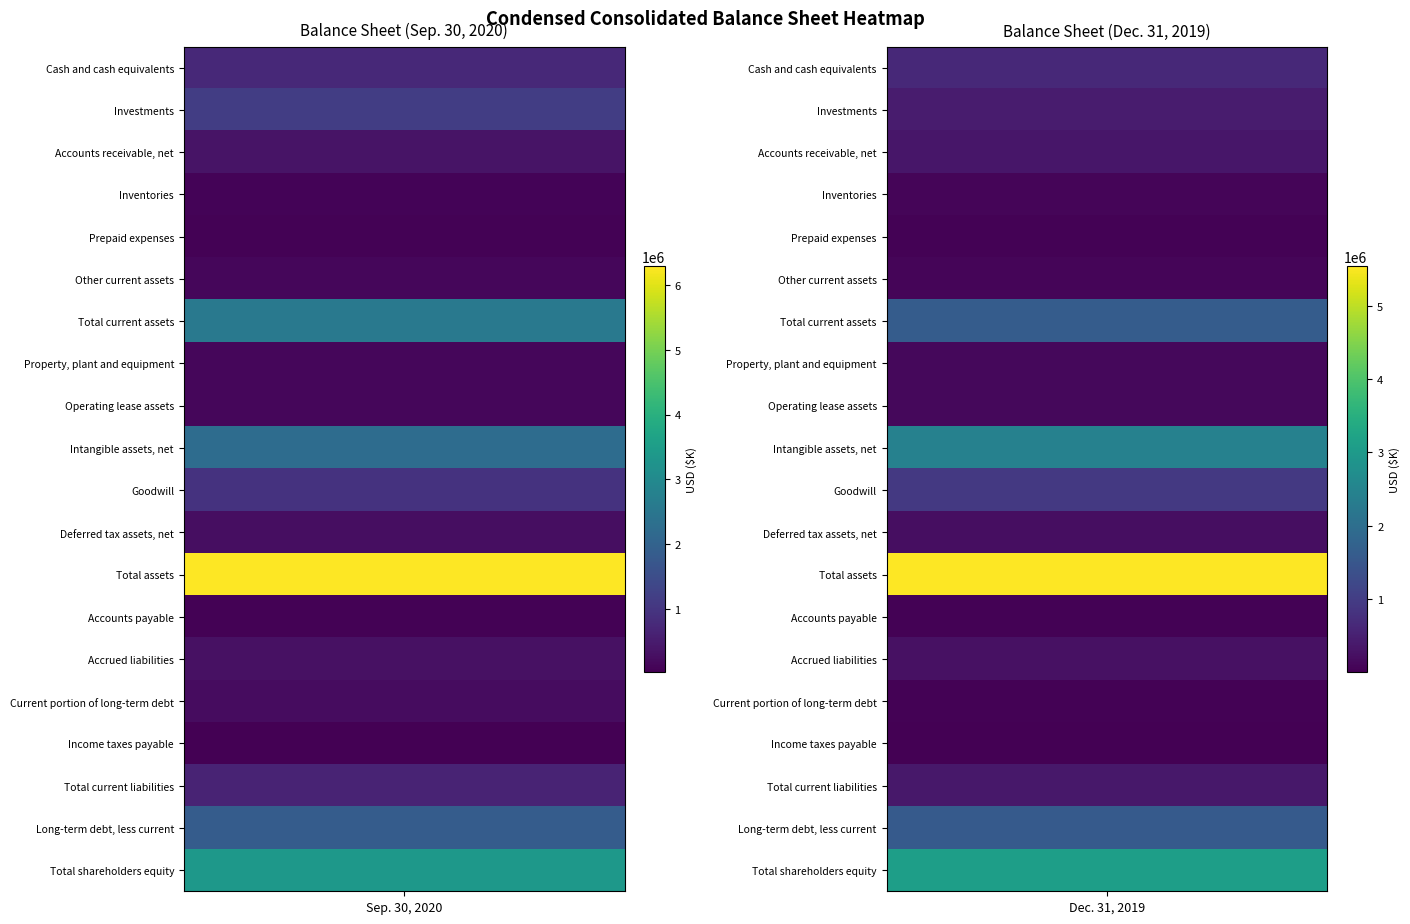

What is the sum of the Prepaid expenses values at 0 and 1?

97739